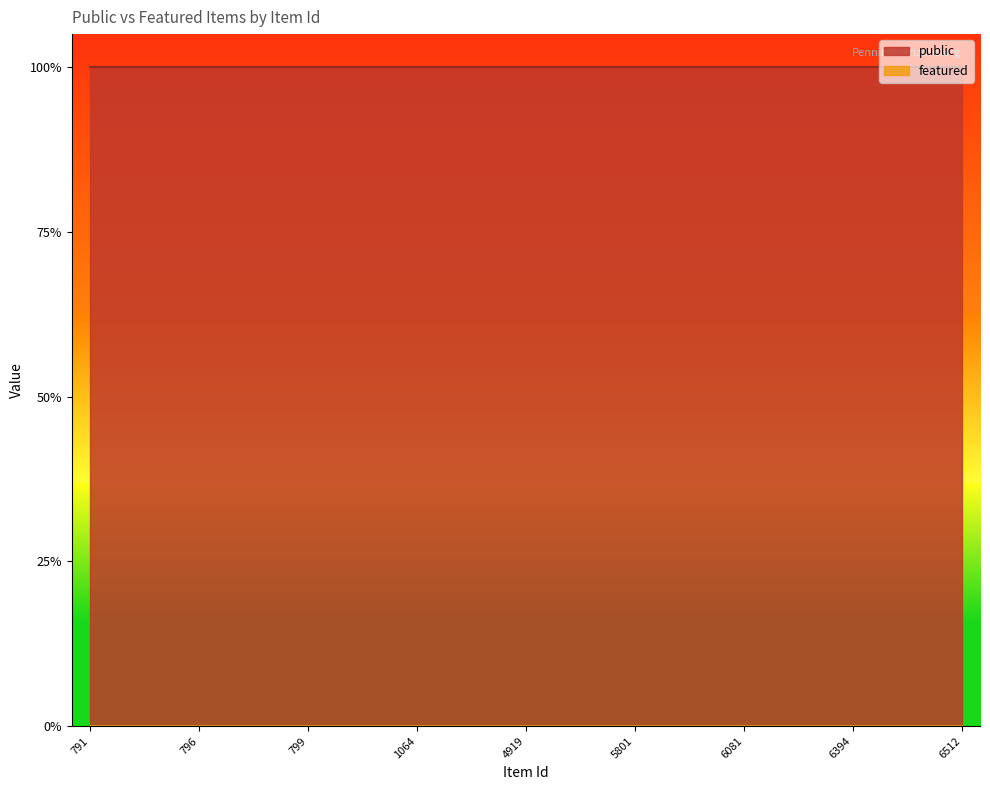

The public series shows 2 at 794. True or false?

False